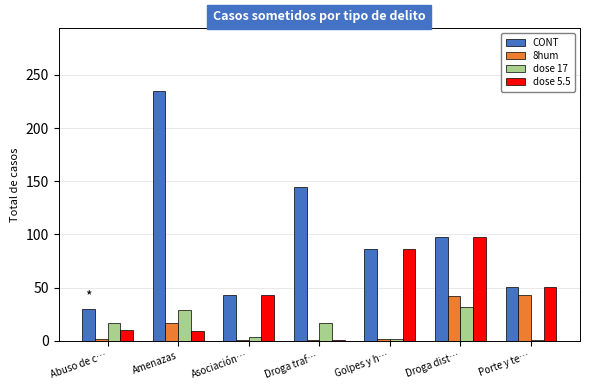

Which series has the largest total across all categories?

CONT